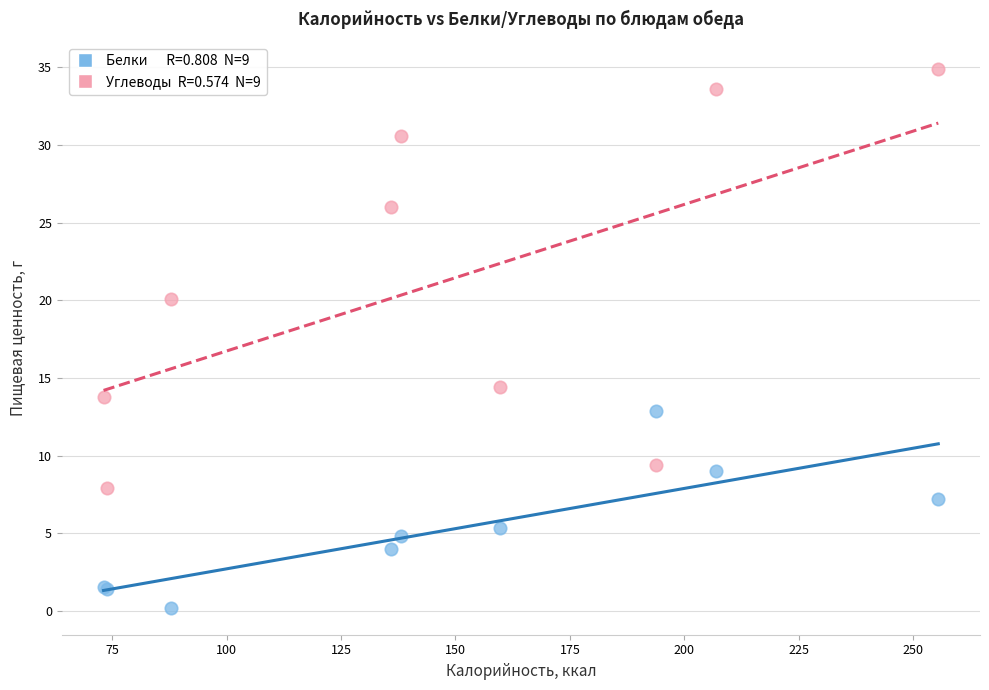

Across all series, what Y value is closest to 17?

14.4